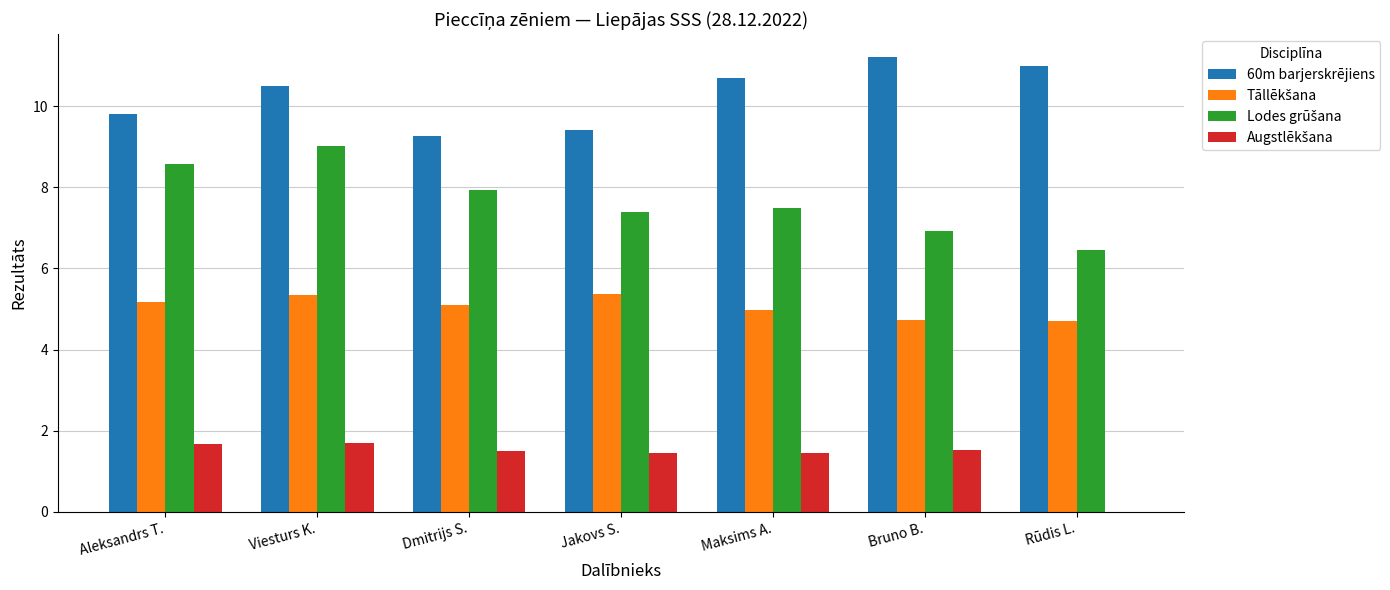

At which label is 60m barjerskrējiens closest to 10?

Aleksandrs T.